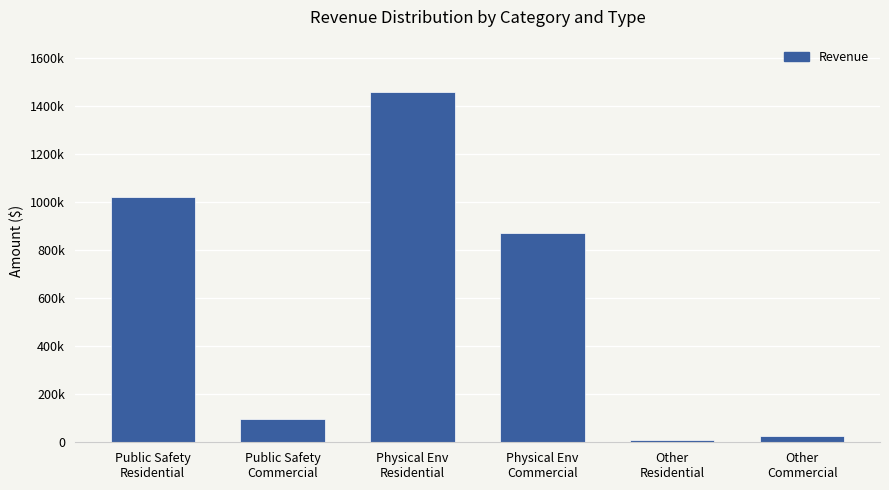

Does the chart contain any negative values?

No